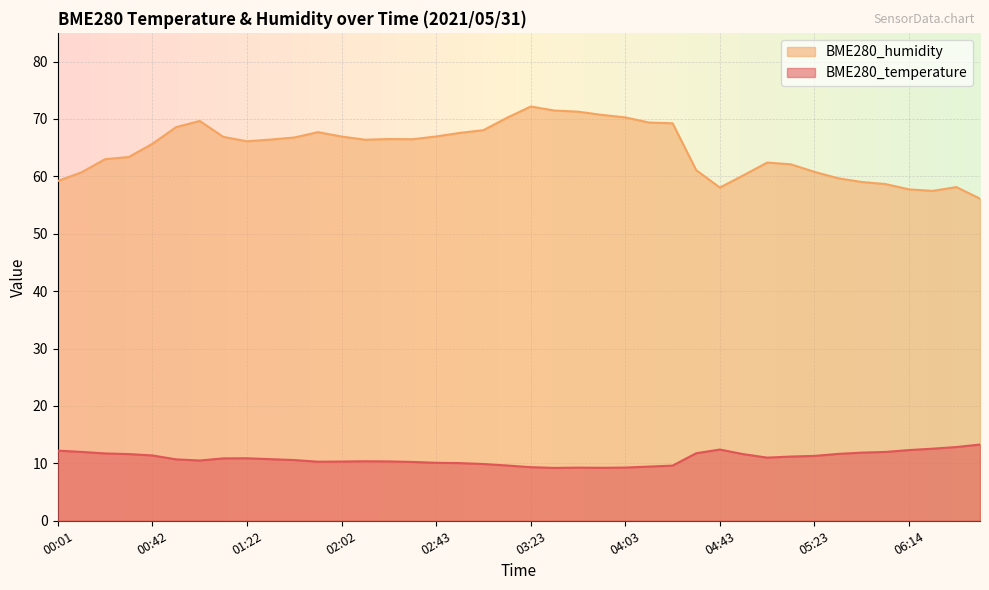

What is the difference between the maximum and minimum values in the BME280_temperature series?

4.1